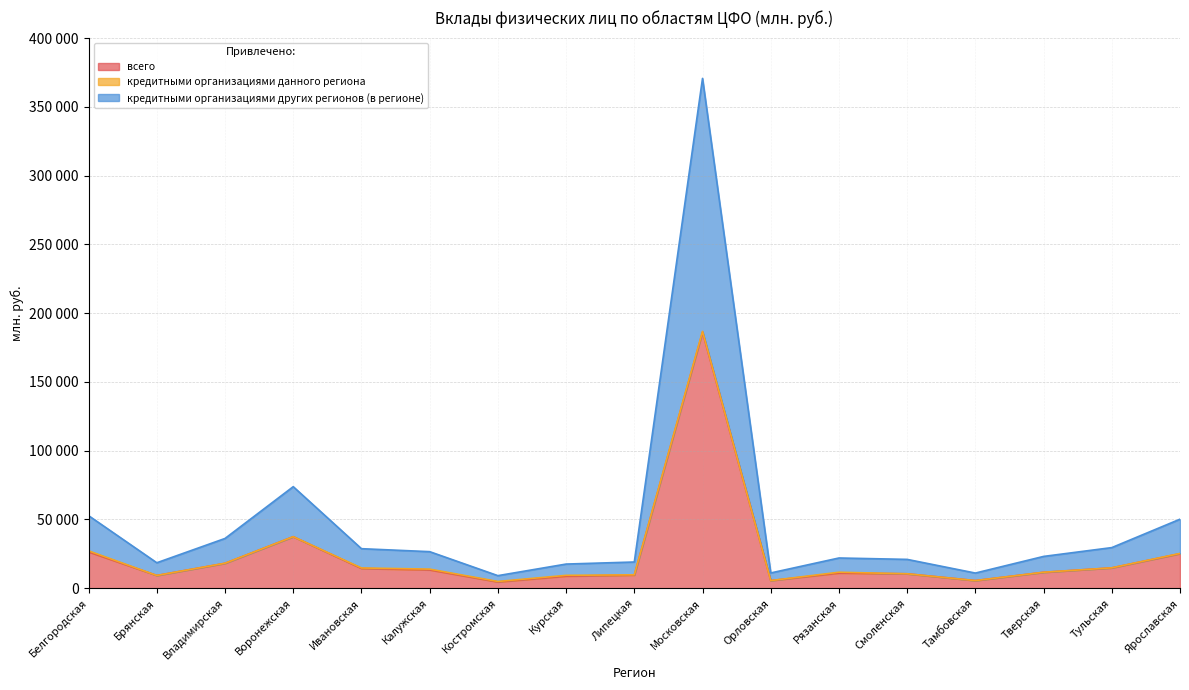

True or false: всего and кредитными организациями других регионов (в регионе) cross at least once.

False